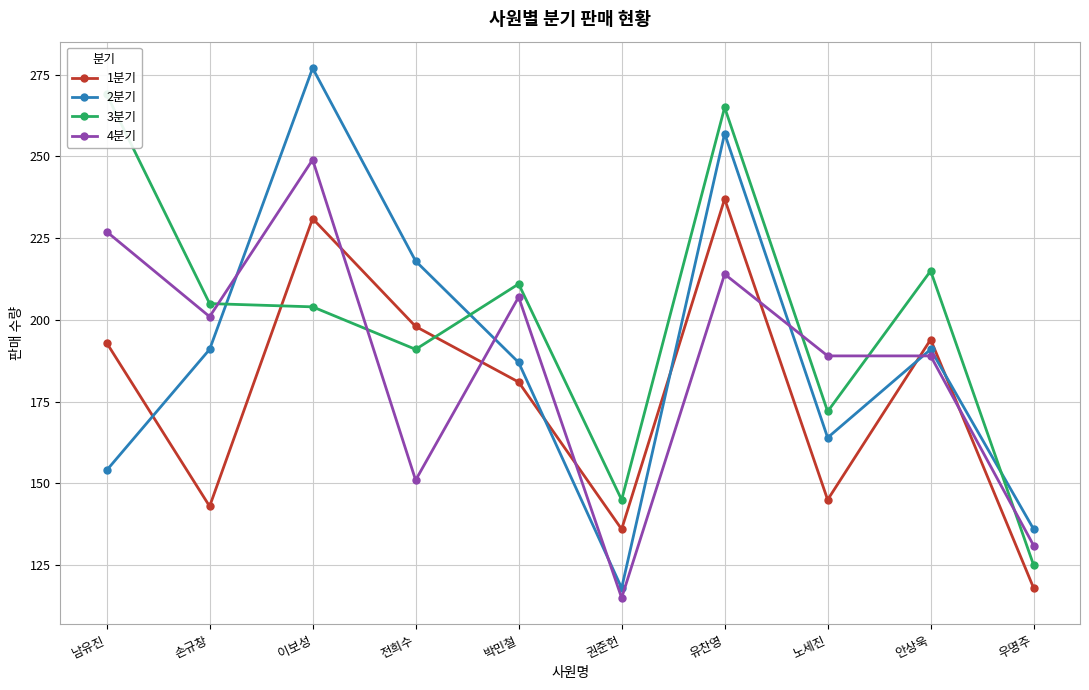

What is the label of the 8th point from the right?

이보성